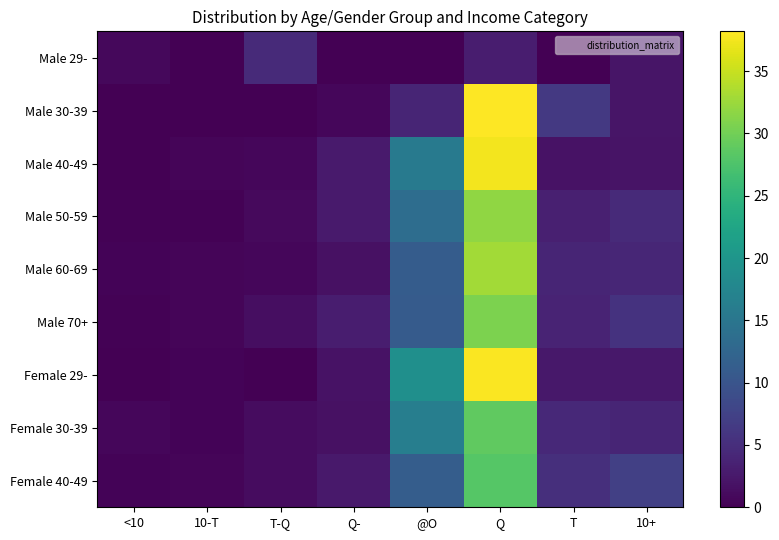

Which series has the widest spread of values?

Male 30-39